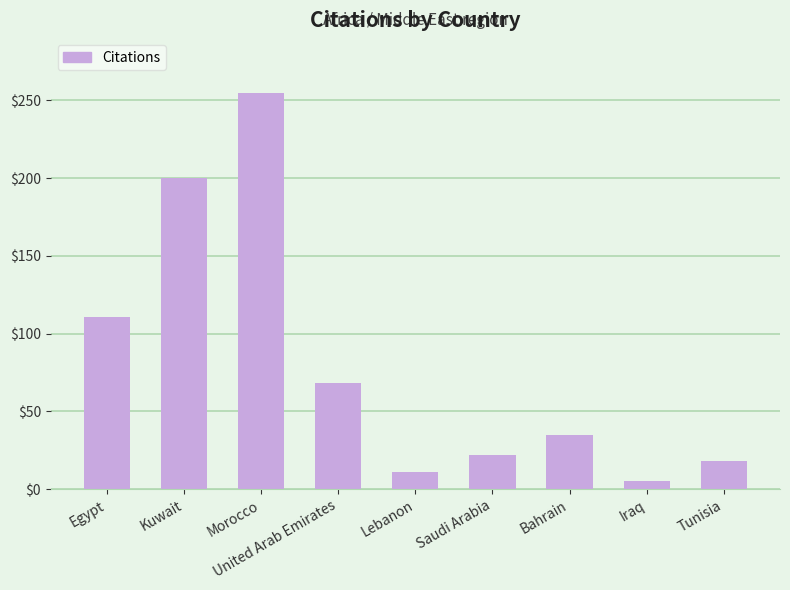

What is the sum of the values at Iraq and Morocco?

260